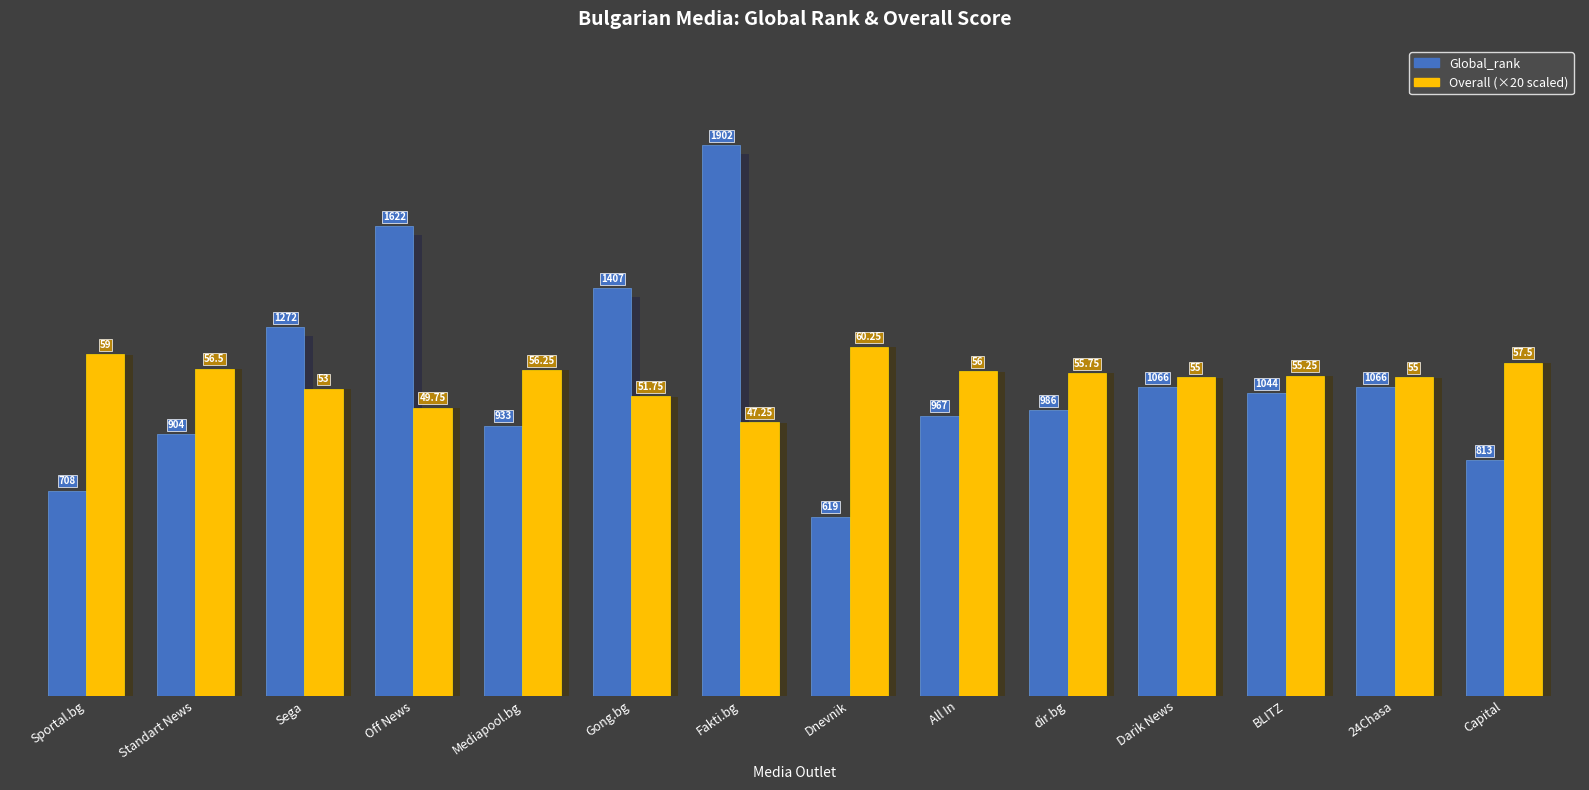

At which label is Global_rank closest to 1260?

Sega